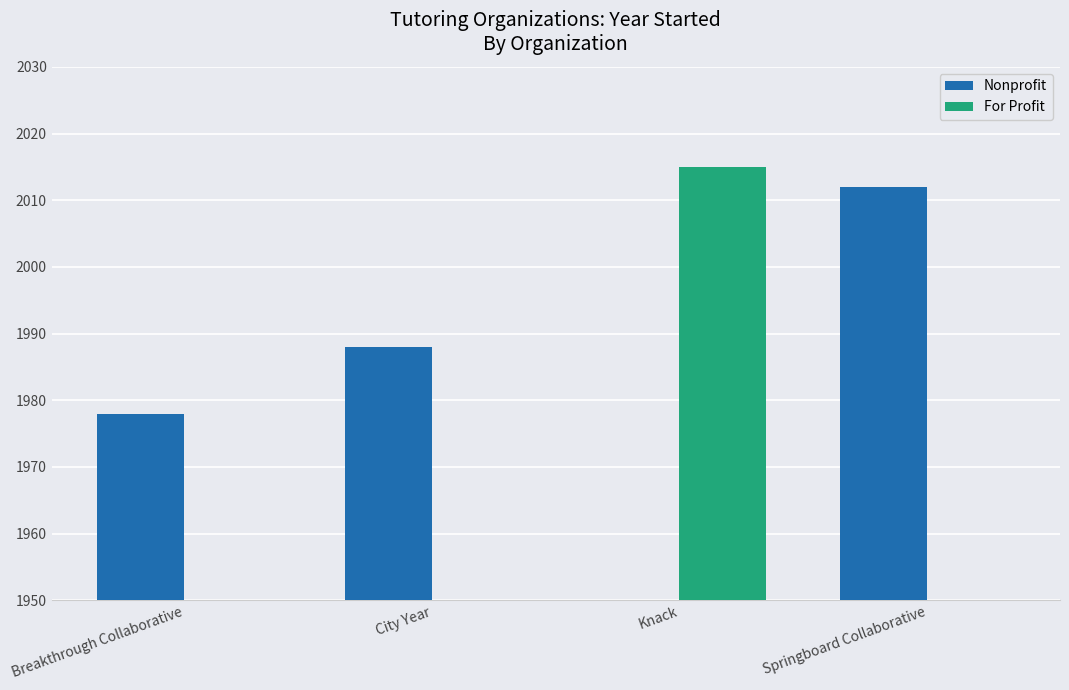

Reading left to right, transcribe all the data shown in this chart.

Nonprofit: 1978	1988	0	2012
For Profit: 0	0	2015	0